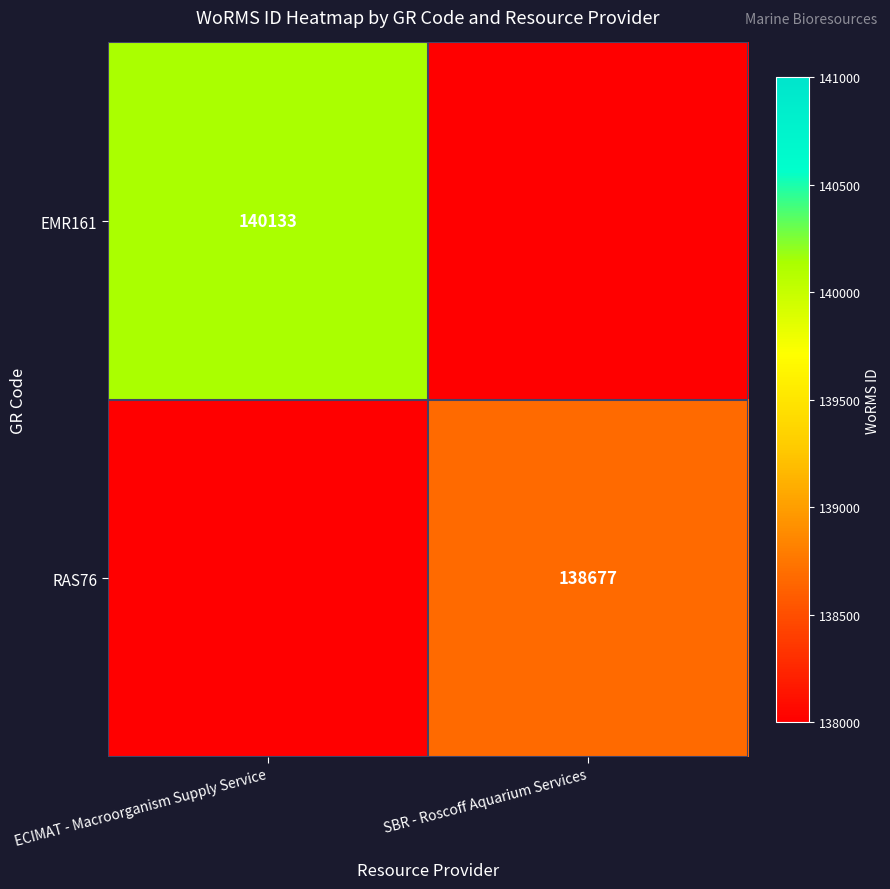

Is it true that EMR161 equals 140133 at ECIMAT - Macroorganism Supply Service?

True